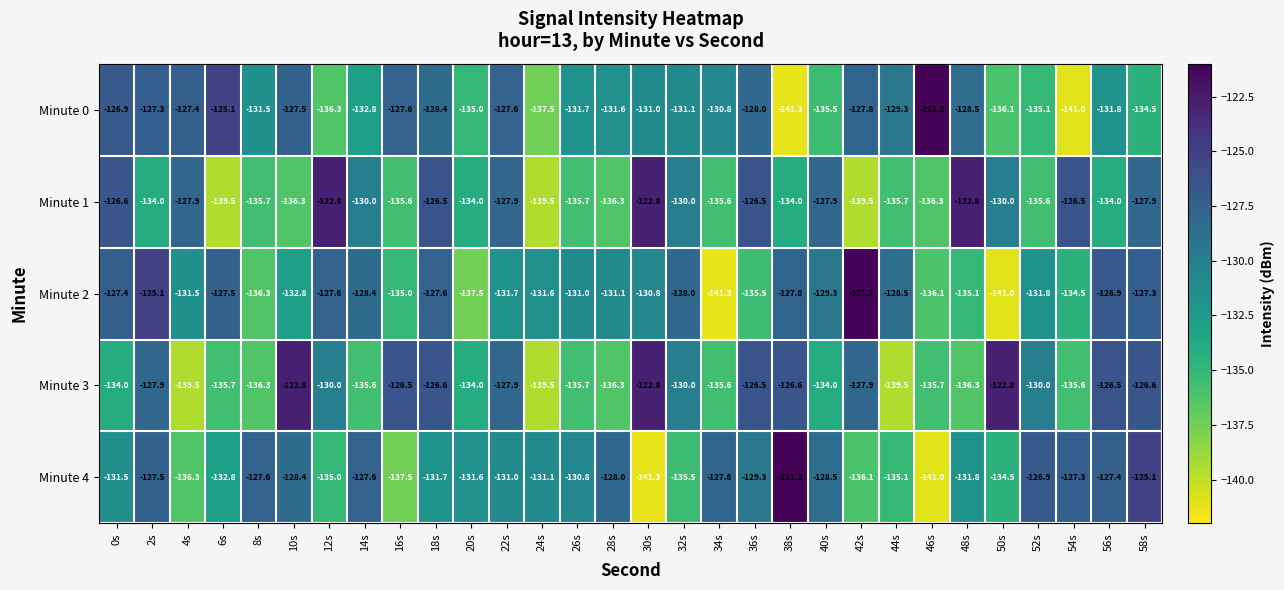

Rank the series at 16s from highest to lowest value.

Minute 3, Minute 0, Minute 2, Minute 1, Minute 4